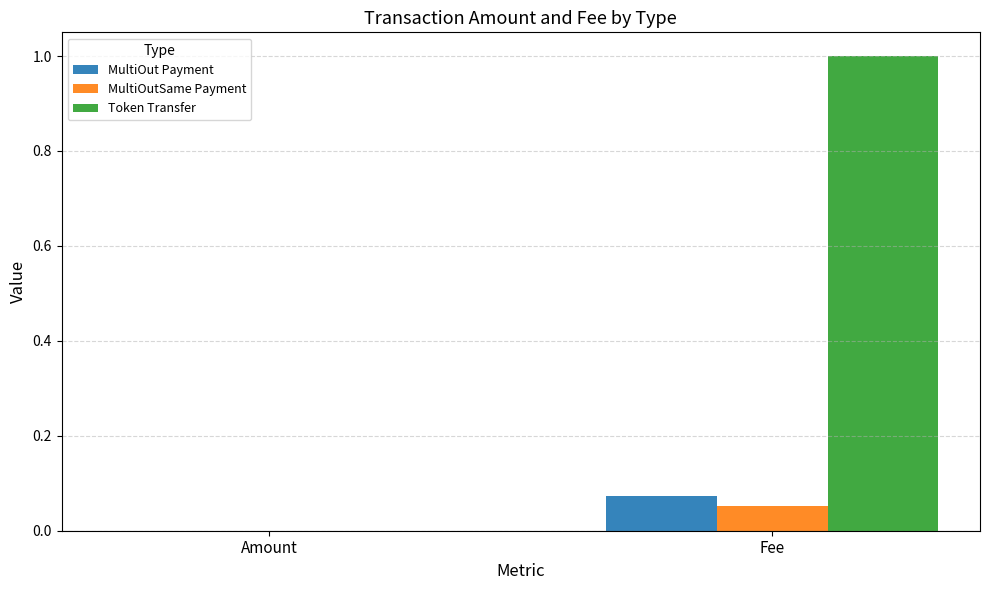

Which category has the highest value across all series?

Fee